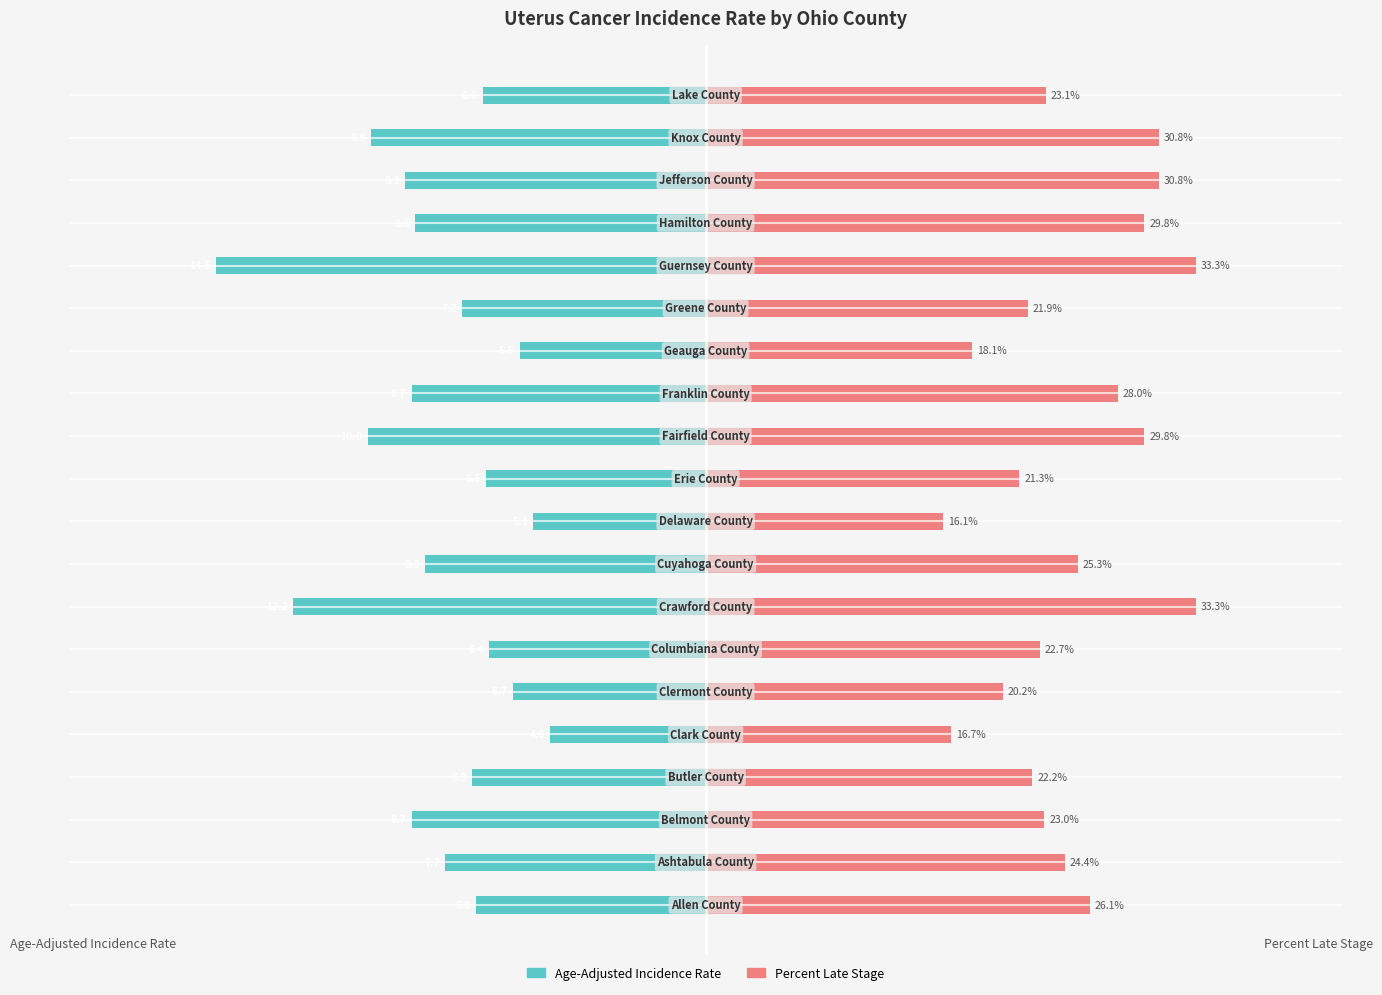

What is the value of the Percent Late Stage (scaled) bar at the 2nd from the left?

10.6